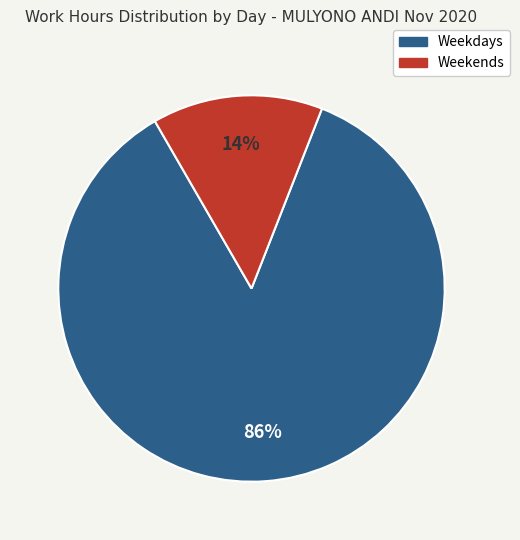

Is there any slice that represents more than half of the pie?

Yes